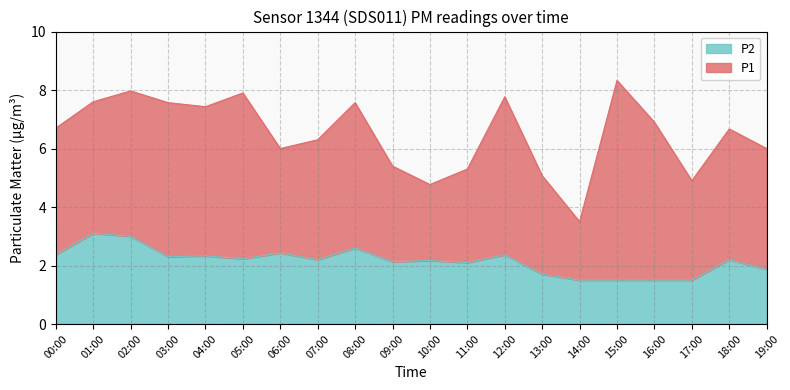

Where does the data first go above 2?

00:00